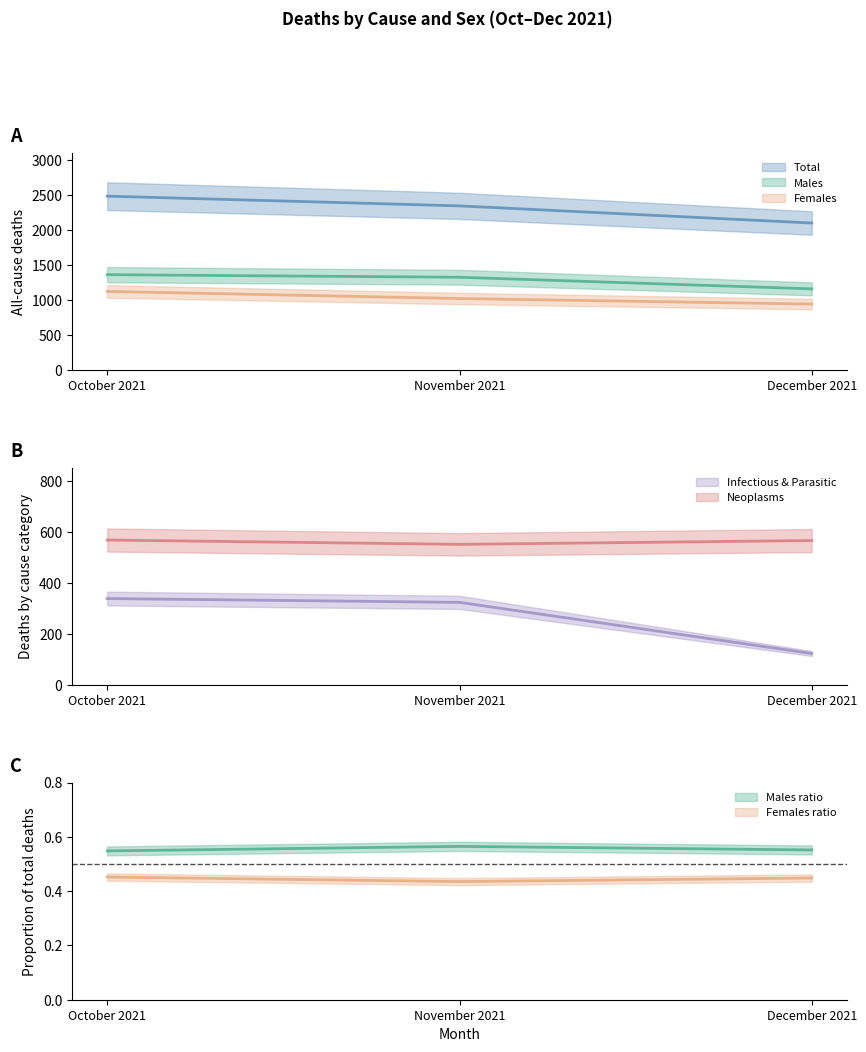

The value of Neoplasms at October 2021 is 569. True or false?

True